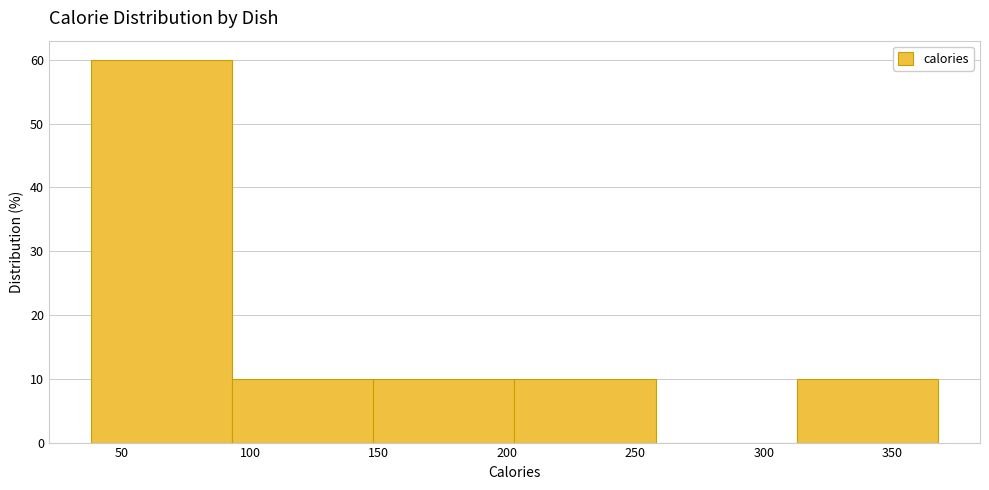

Reading left to right, transcribe this chart: for each bar, give the range it covers on the x-axis and its height. Neither the bar edges nor the heights are printed on the chart, so give them approximately, as read against the axes.

40 to 95: 60
95 to 150: 10
150 to 205: 10
205 to 260: 10
260 to 315: 0
315 to 370: 10